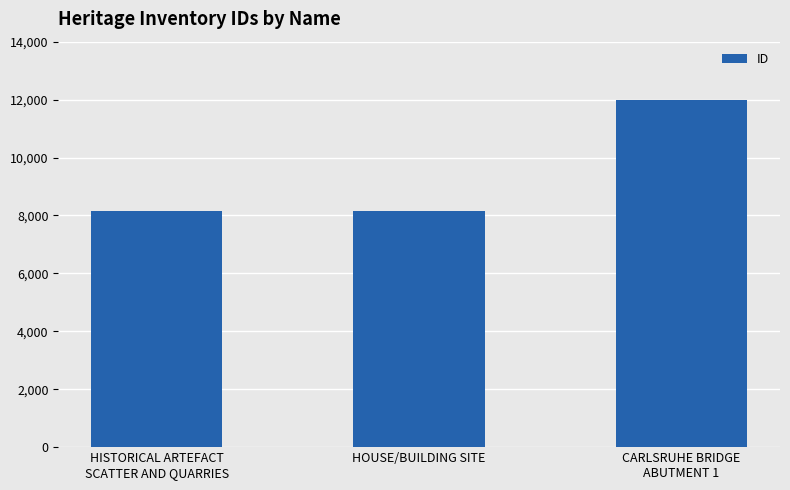

What is the smallest value displayed?

8159